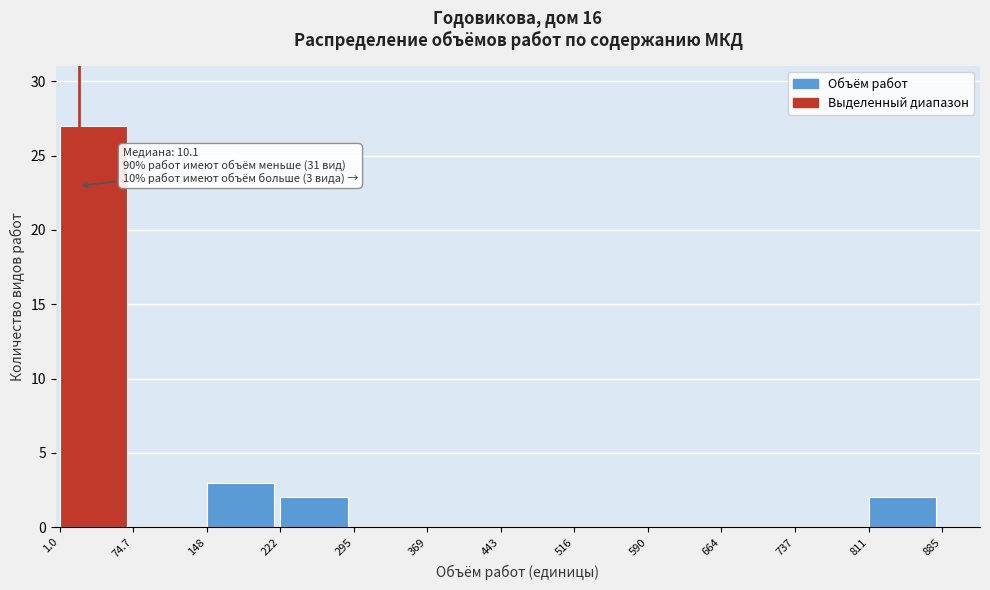

Which range on the x-axis has the tallest bar?

1.0 to 74.7